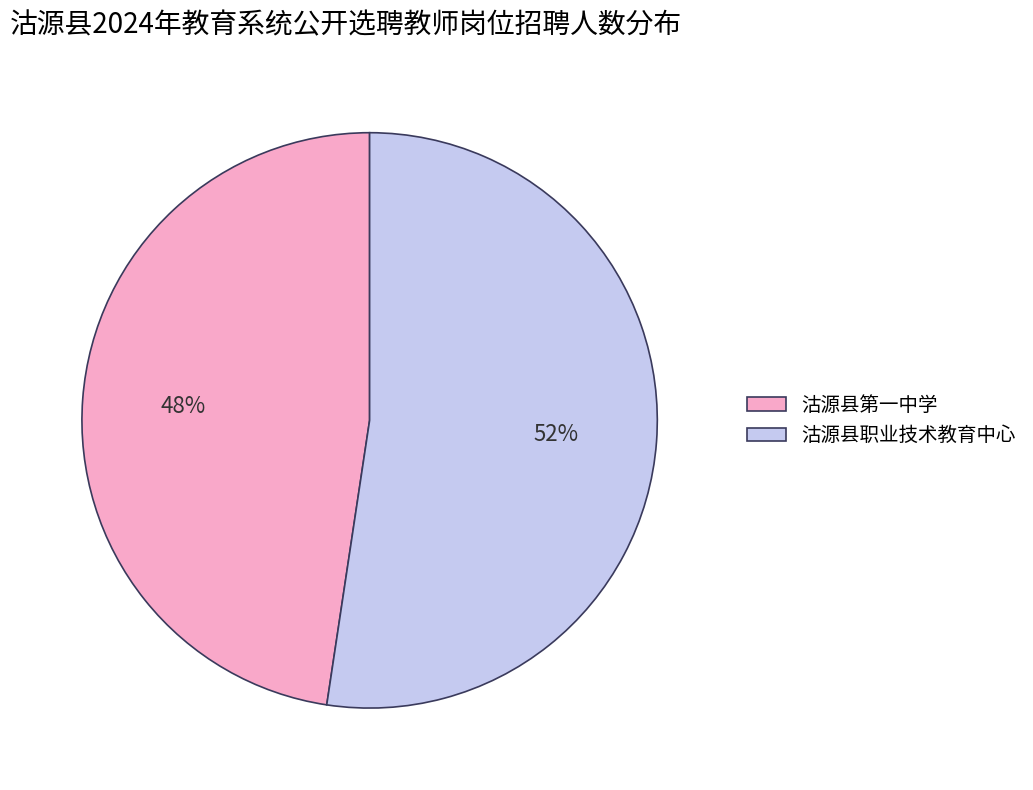

Does 沽源县职业技术教育中心 account for over 50% of the chart?

Yes